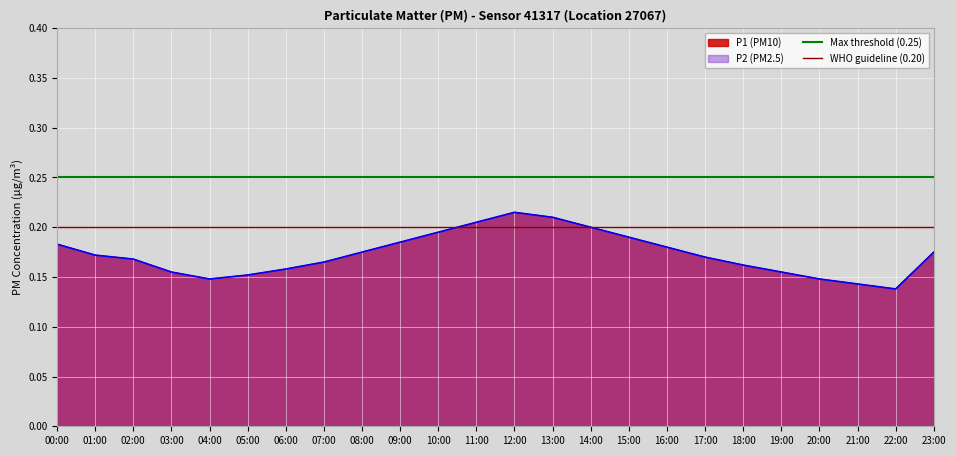

Which series has the largest total across all categories?

Max threshold (0.25)